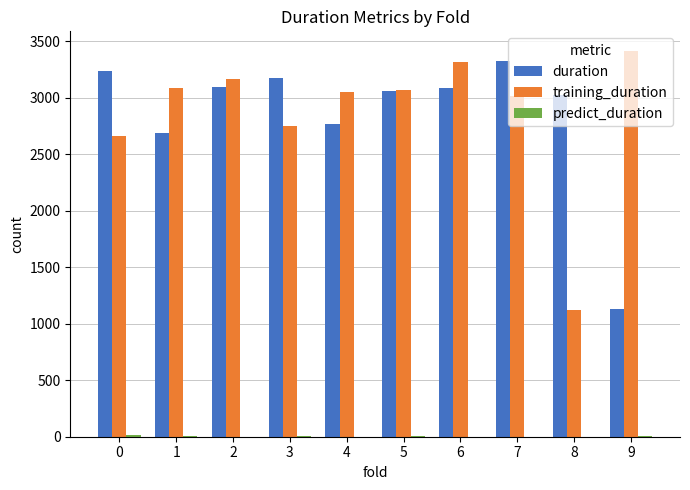

Which series changed the most between 0 and 7?

training_duration